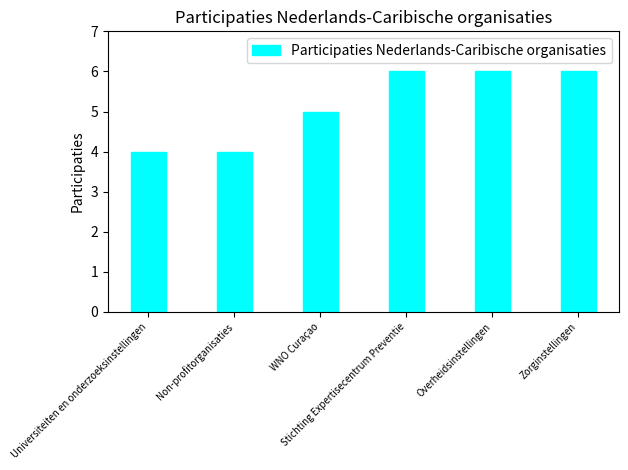

What is the value of the 1st bar from the left?

4